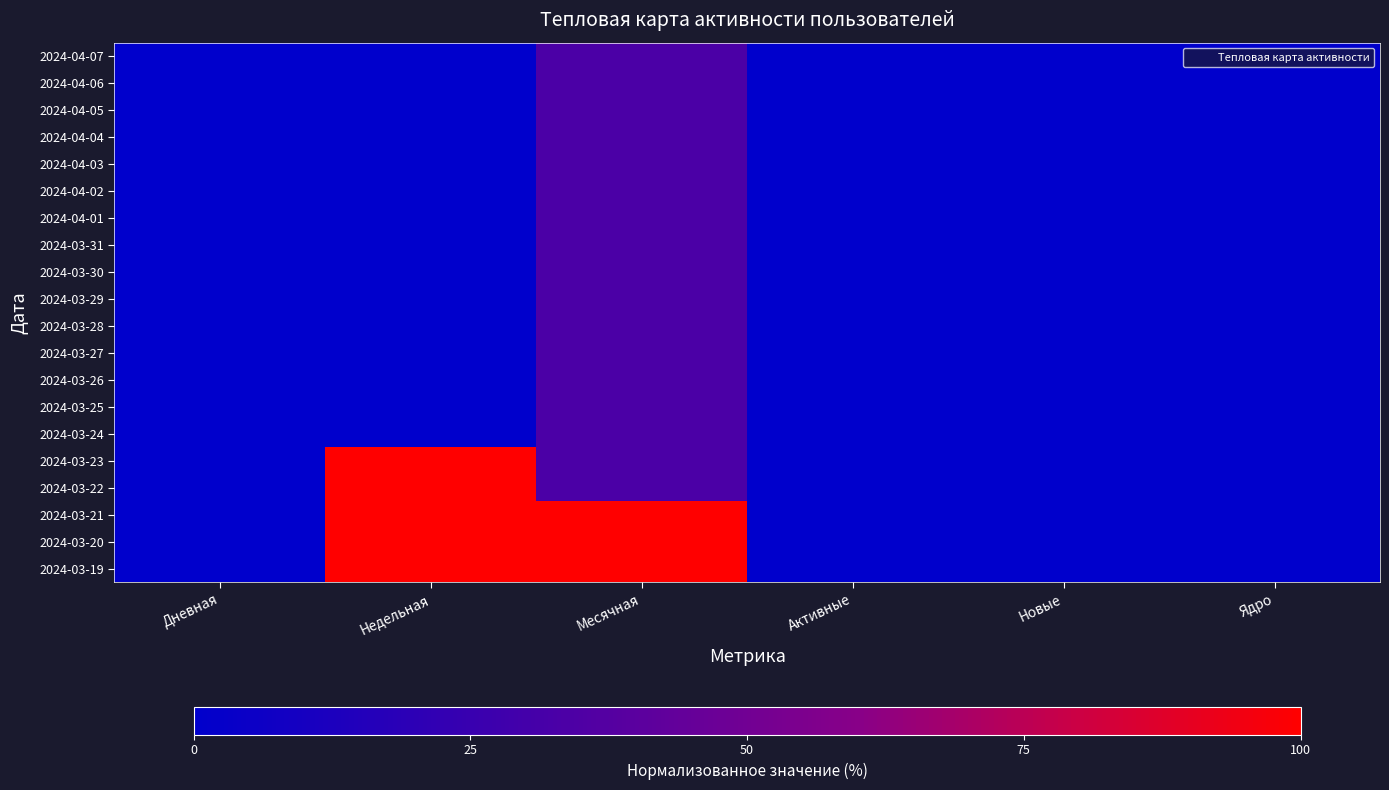

At Ядро, list the series in order from smallest to largest.

2024-04-07, 2024-04-06, 2024-04-05, 2024-04-04, 2024-04-03, 2024-04-02, 2024-04-01, 2024-03-31, 2024-03-30, 2024-03-29, 2024-03-28, 2024-03-27, 2024-03-26, 2024-03-25, 2024-03-24, 2024-03-23, 2024-03-22, 2024-03-21, 2024-03-20, 2024-03-19